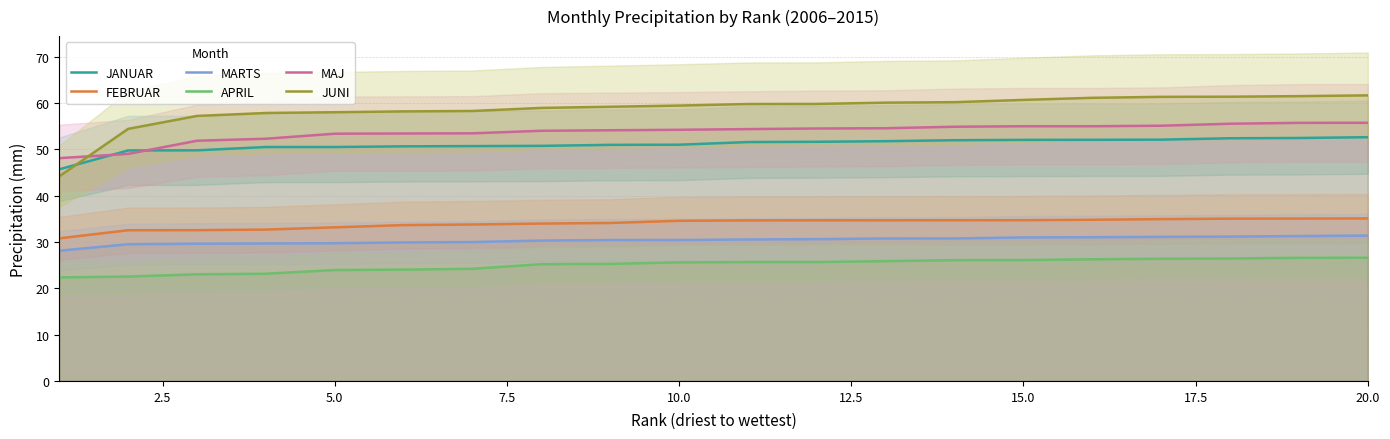

What is the minimum value for MAJ?

48.1